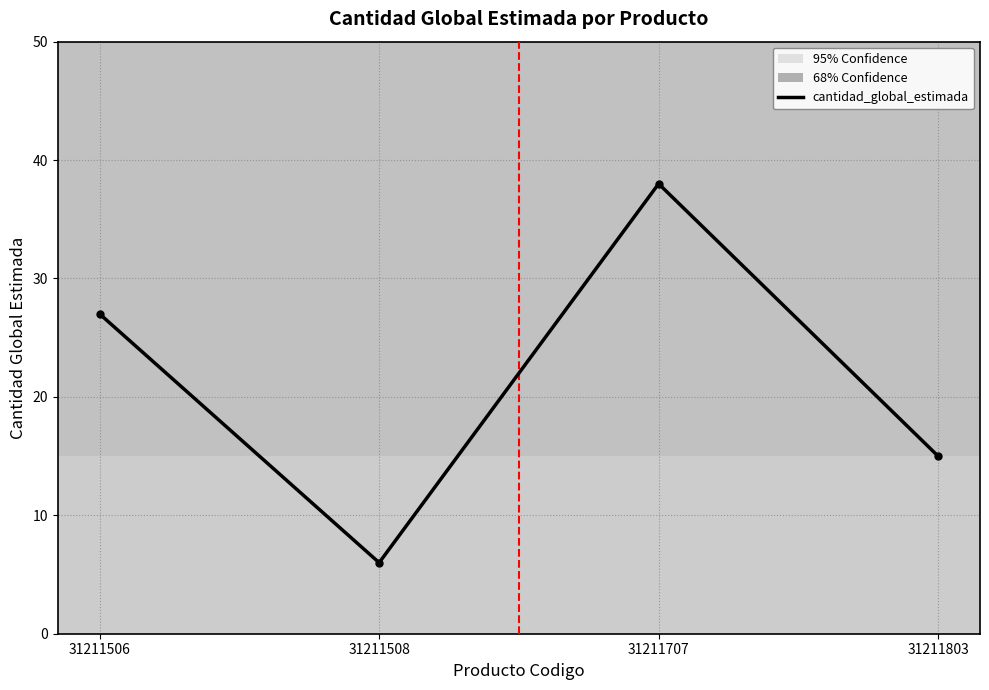

At which category does the data reach its first local valley?

31211508